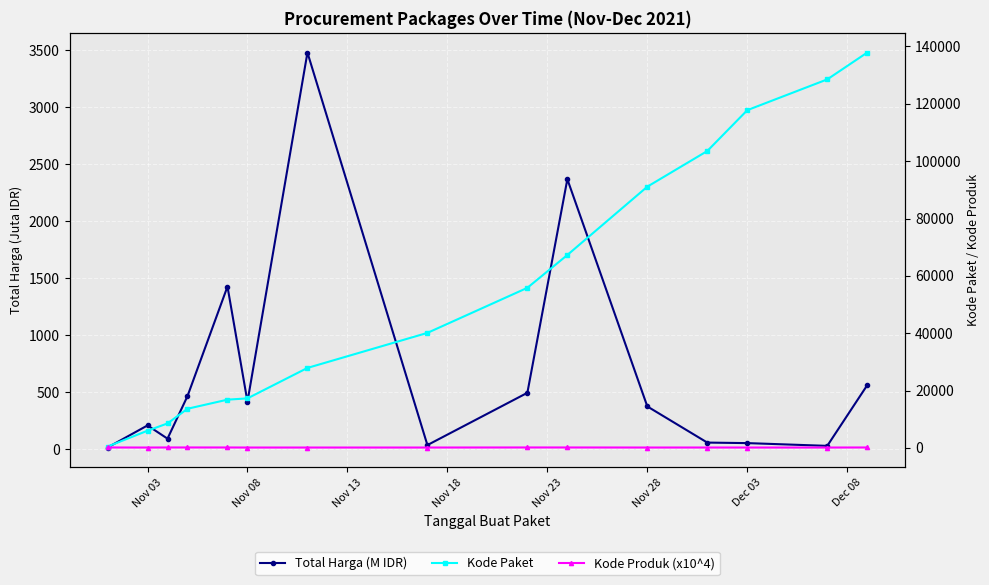

How many series are shown in this chart?

3